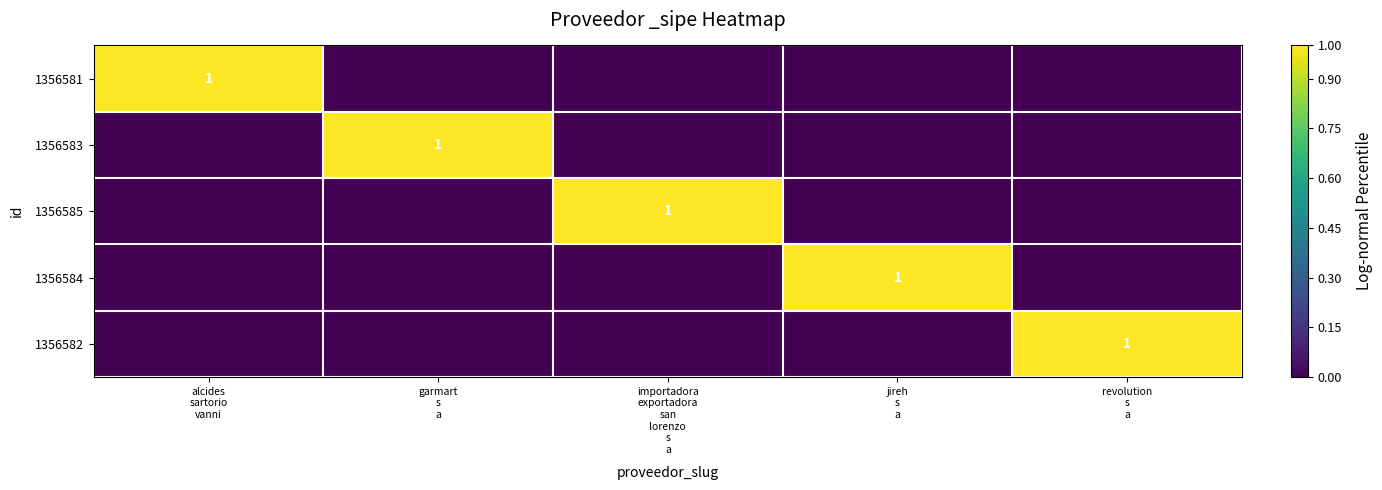

At which category is the sum across all series the highest?

alcides
sartorio
vanni